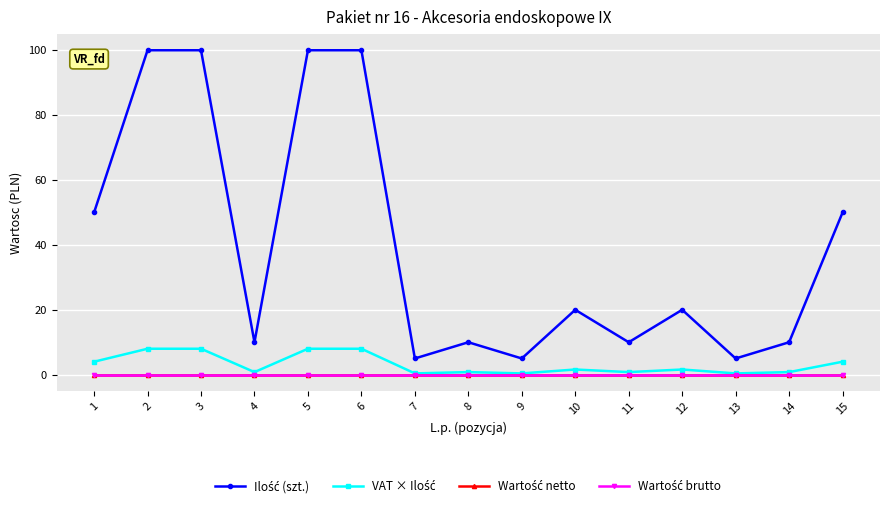

At which category does Ilość (szt.) reach its first local valley?

4